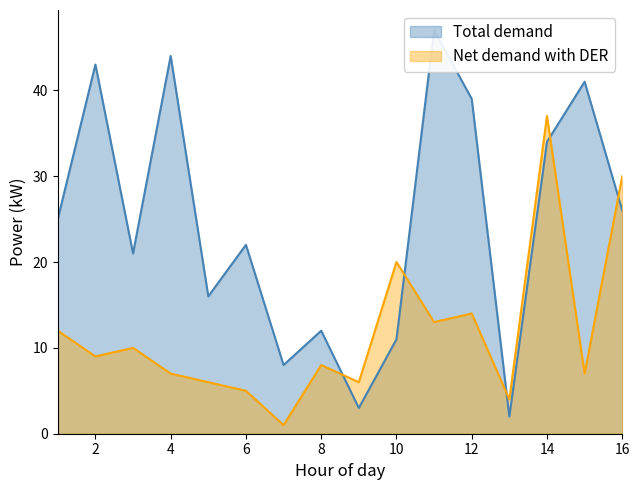

Where do Total demand and Net demand with DER first cross each other?

8 and 9